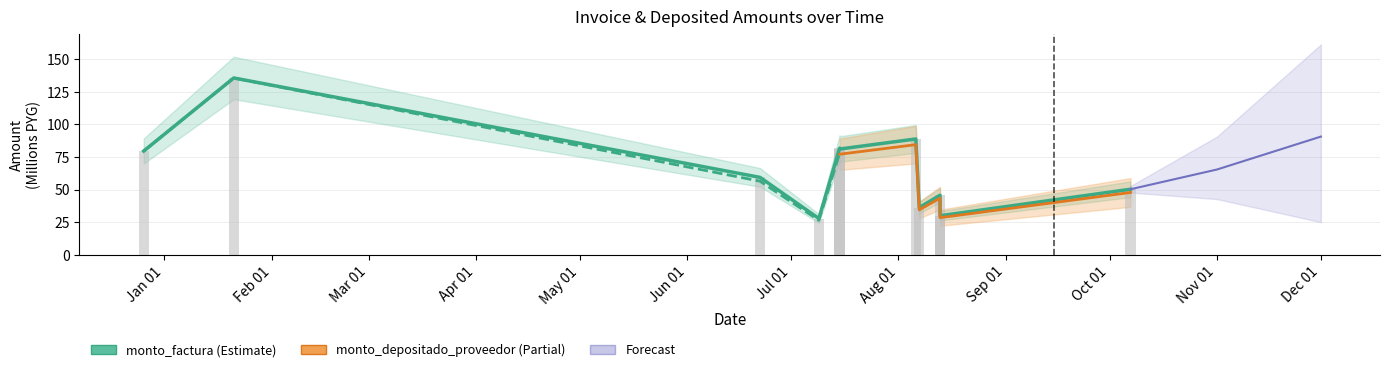

What is the average value of the monto_depositado_proveedor series?

65.2